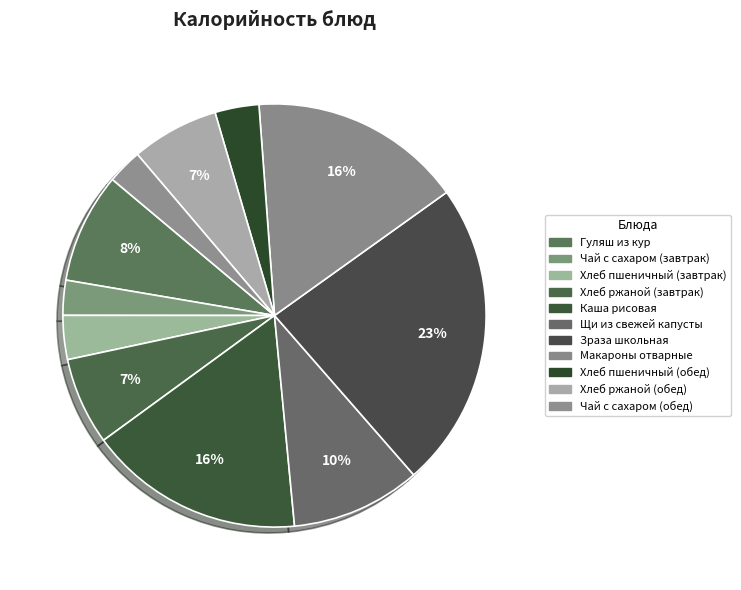

How many slices are in this pie chart?

11